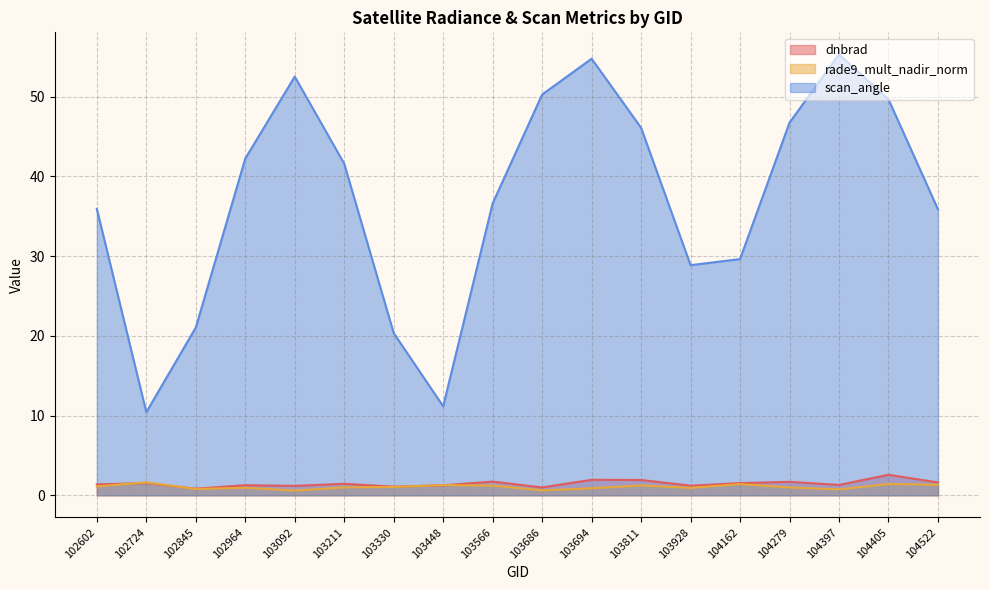

Reading left to right, transcribe all the data shown in this chart.

dnbrad: 1.4	1.5	0.8	1.3	1.2	1.4	1.1	1.2	1.7	1.0	1.9	1.9	1.2	1.5	1.7	1.3	2.6	1.6
rade9_mult_nadir_norm: 1.1	1.6	0.8	0.9	0.6	1.0	1.0	1.3	1.2	0.6	0.9	1.2	0.9	1.4	1.0	0.7	1.4	1.3
scan_angle: 35.9	10.4	21.0	42.2	52.5	41.6	20.3	11.2	36.6	50.2	54.7	46.1	28.9	29.6	46.7	55.3	49.6	35.9